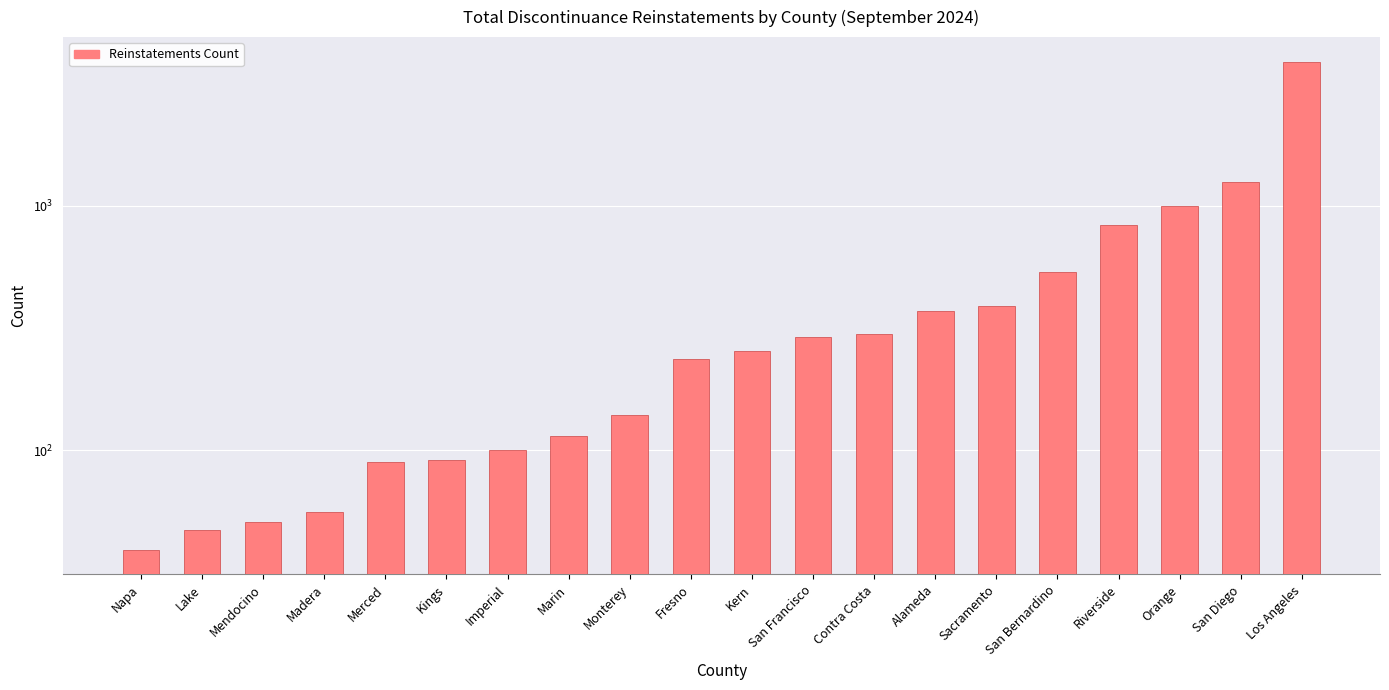

What is the value of the 10th bar from the left?

236